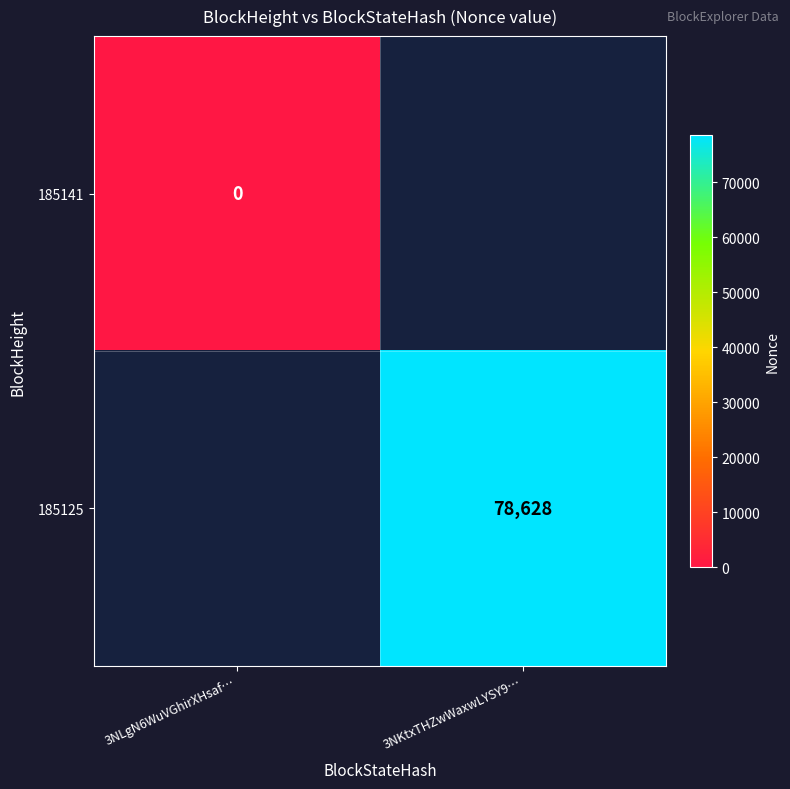

Which has a higher value, 3NLgN6WuVGhirXHsaf… or 3NKtxTHZwWaxwLYSY9…?

3NKtxTHZwWaxwLYSY9…